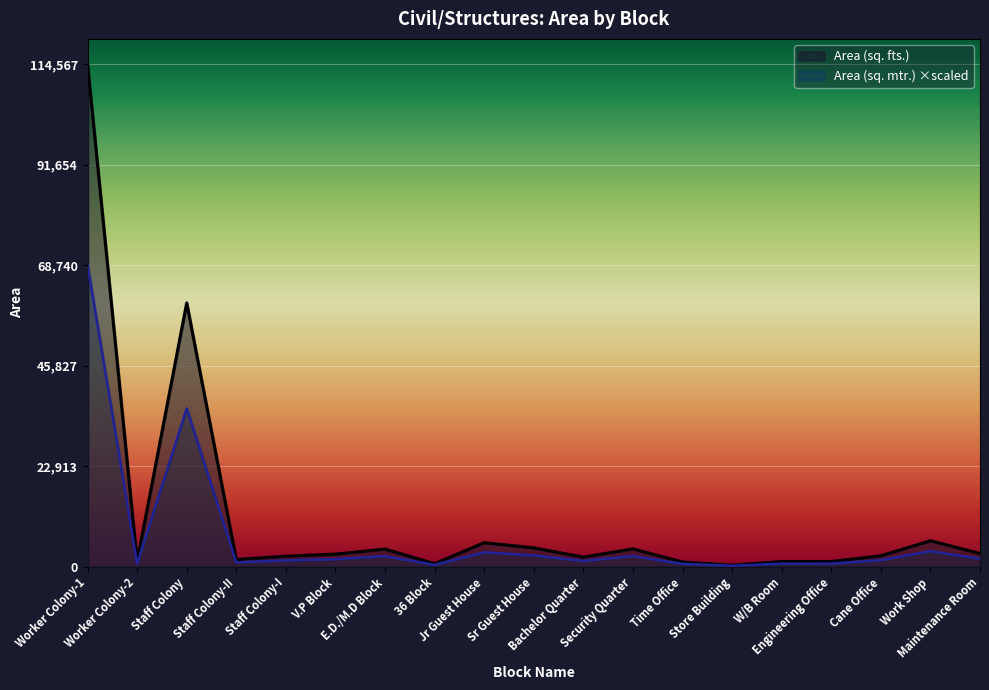

At which category does Area (sq. mtr.) reach its first local peak?

Staff Colony